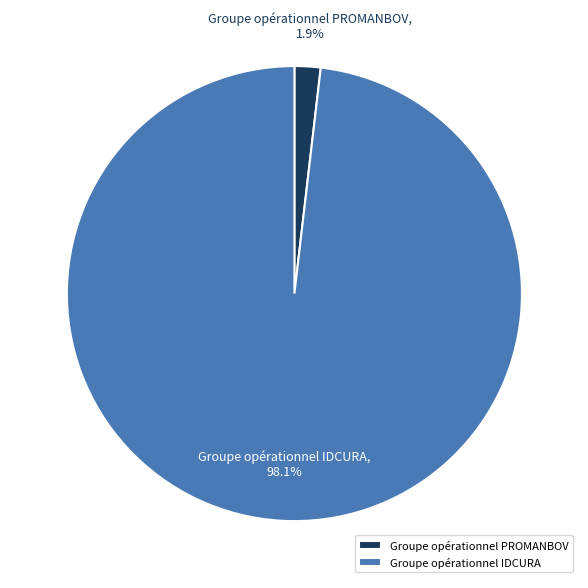

Is it true that Groupe opérationnel PROMANBOV is 2% of the pie?

True